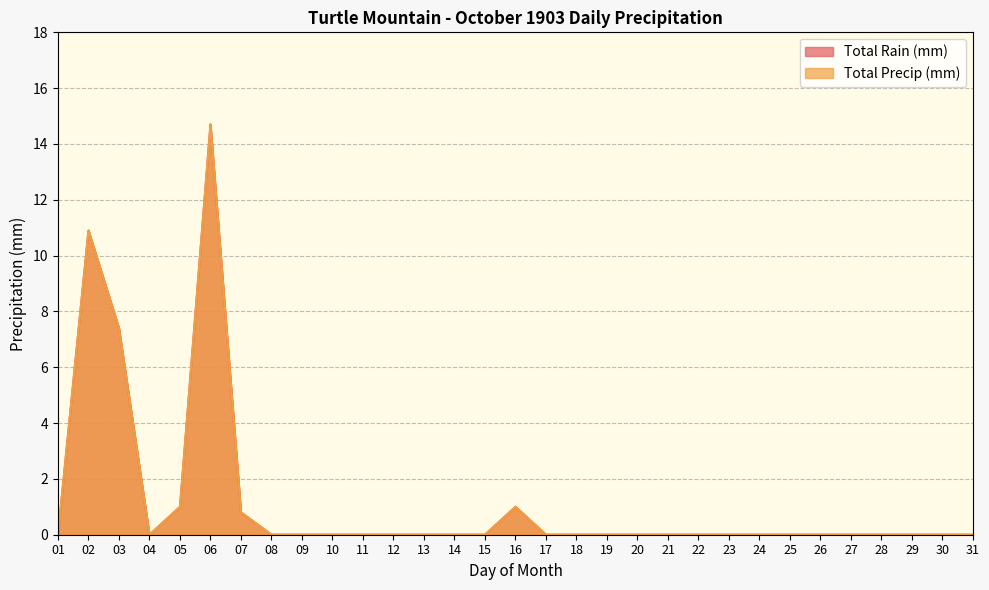

At which category is the sum across all series the highest?

06